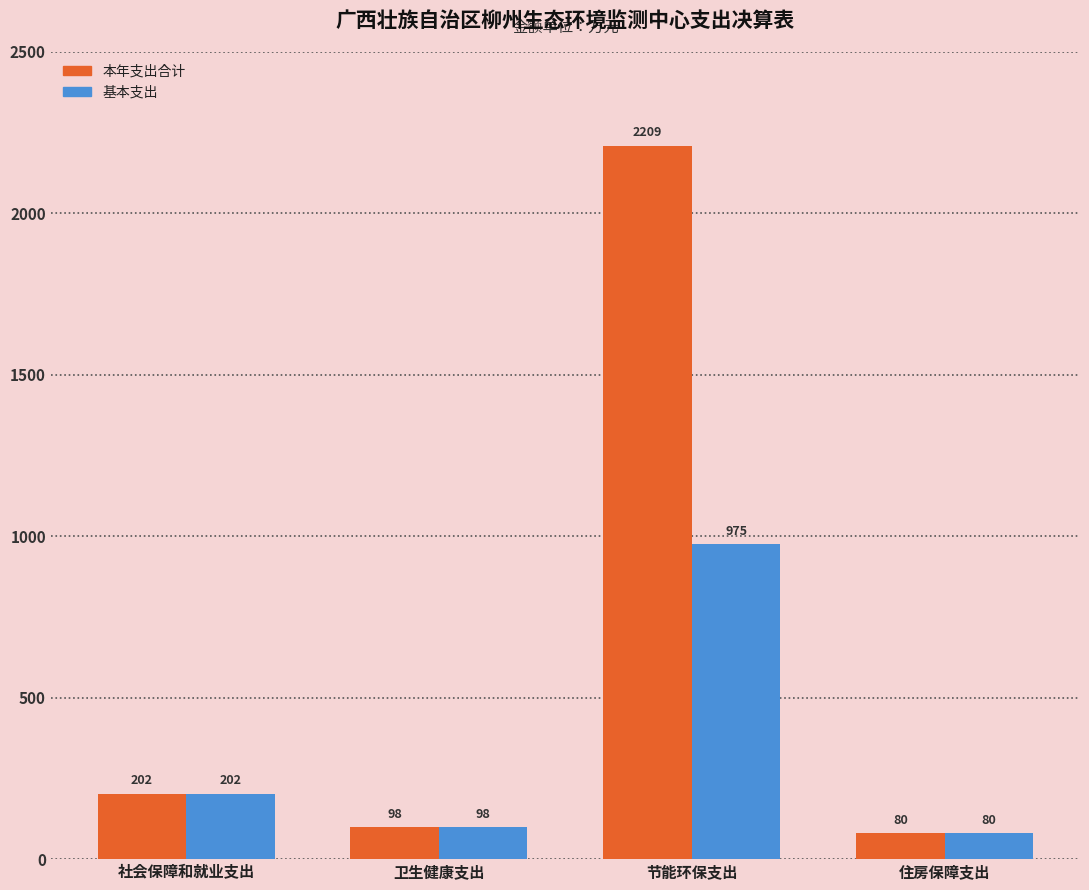

What position from the left is 住房保障支出?

4